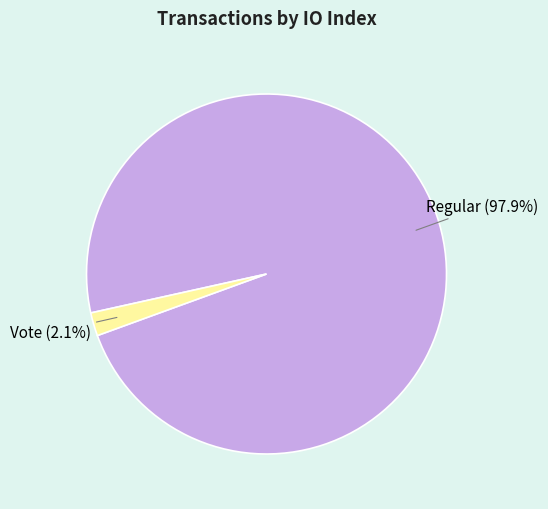

Count the number of slices in the pie.

2